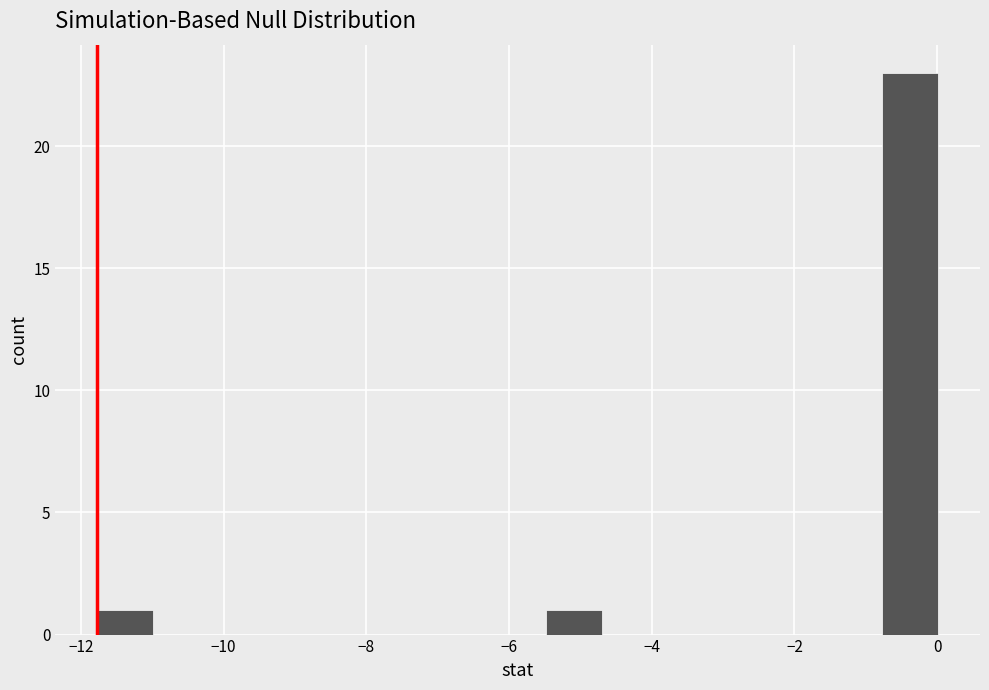

Around what value on the x-axis is the tallest bar? Give the approximate position of its centre, as read against the axis.

-0.4